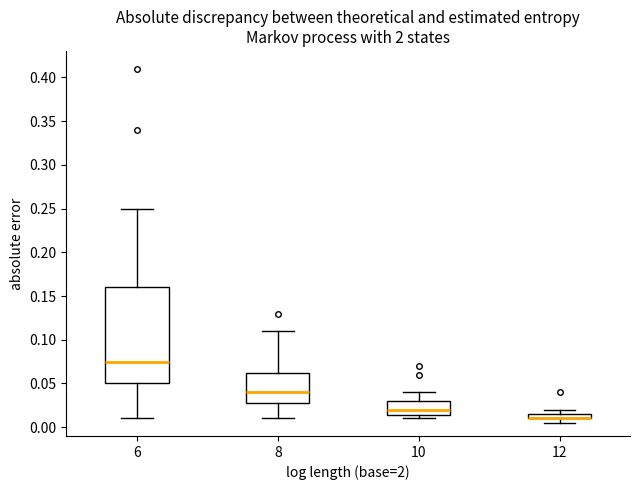

Where does the upper whisker of the box at x = 6 end on the y-axis? The values are not printed on the chart, so give them approximately, as read against the axis.

0.250